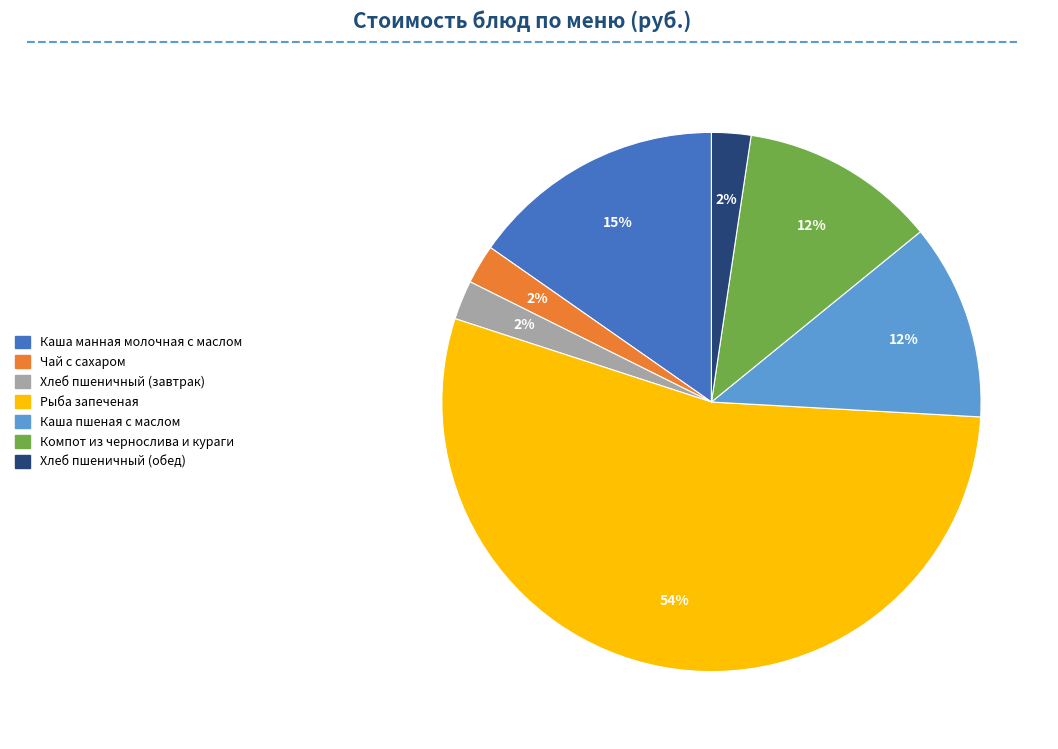

Do Каша манная молочная с маслом and Хлеб пшеничный (завтрак) together represent more than half of the pie?

No